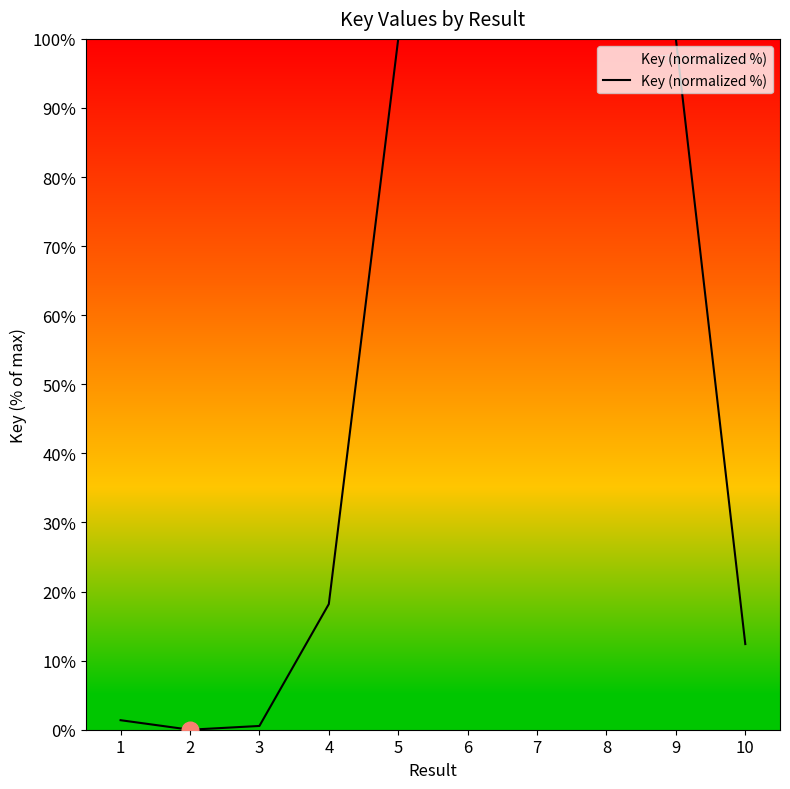

Where does the data first go above 99?

5